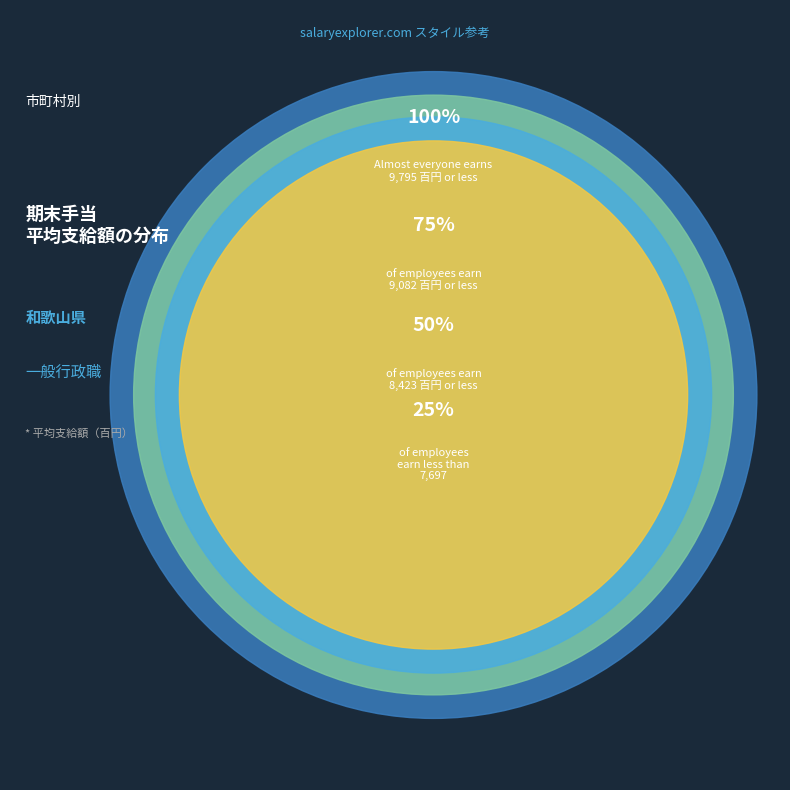

Does any single category account for the majority?

No